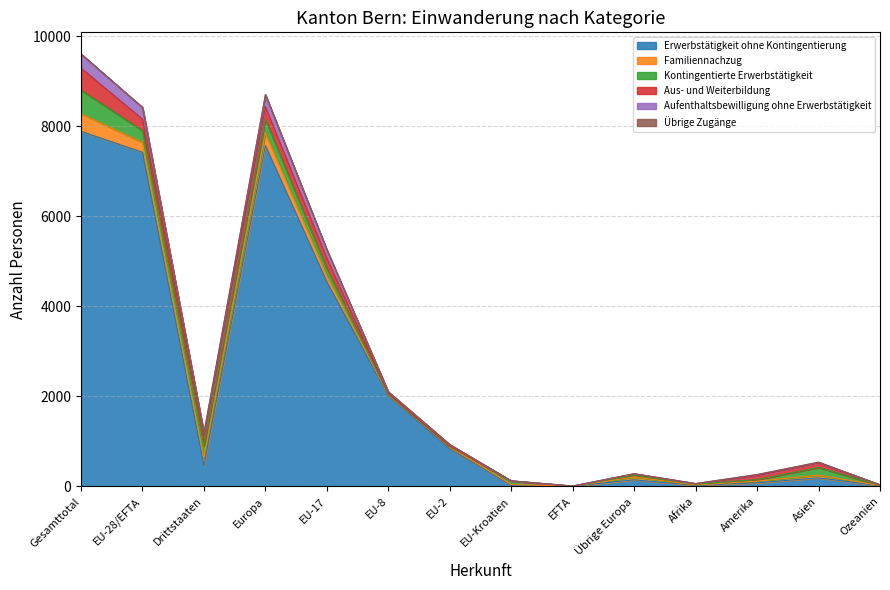

What are all the series names shown in the legend?

Erwerbstätigkeit ohne Kontingentierung, Familiennachzug, Kontingentierte Erwerbstätigkeit, Aus- und Weiterbildung, Aufenthaltsbewilligung ohne Erwerbstätigkeit, Übrige Zugänge